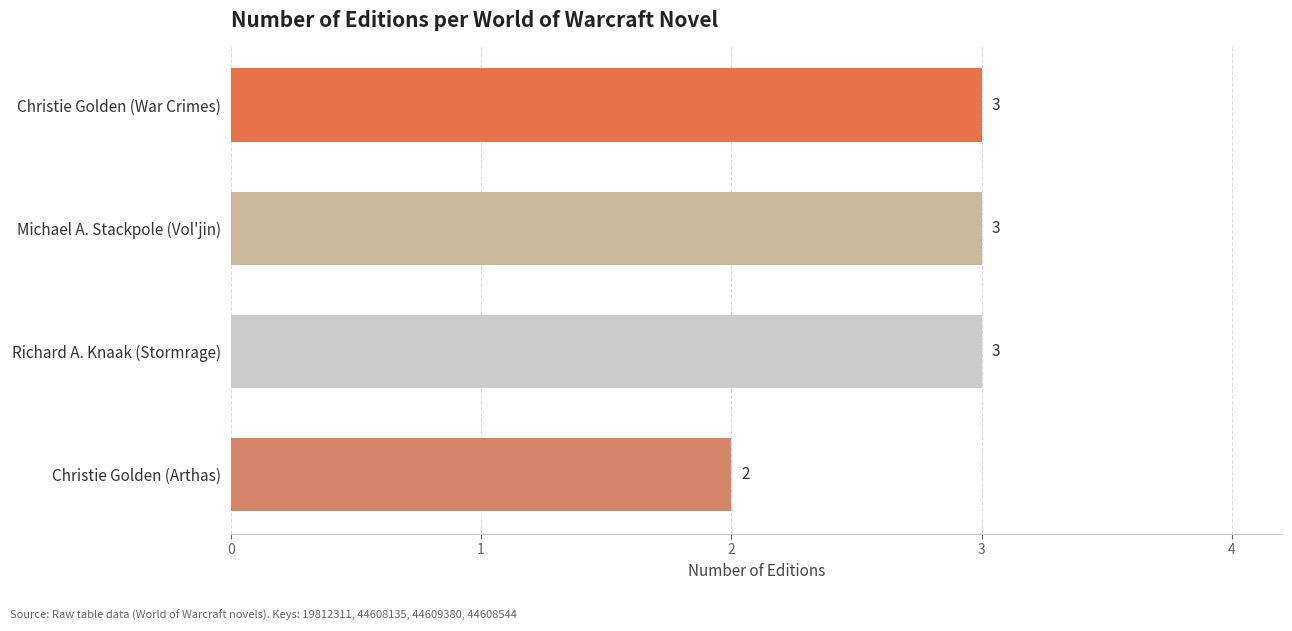

Reading bottom to top, list all the values displayed in this chart.

Christie Golden (Arthas)=2	Richard A. Knaak (Stormrage)=3	Michael A. Stackpole (Vol'jin)=3	Christie Golden (War Crimes)=3